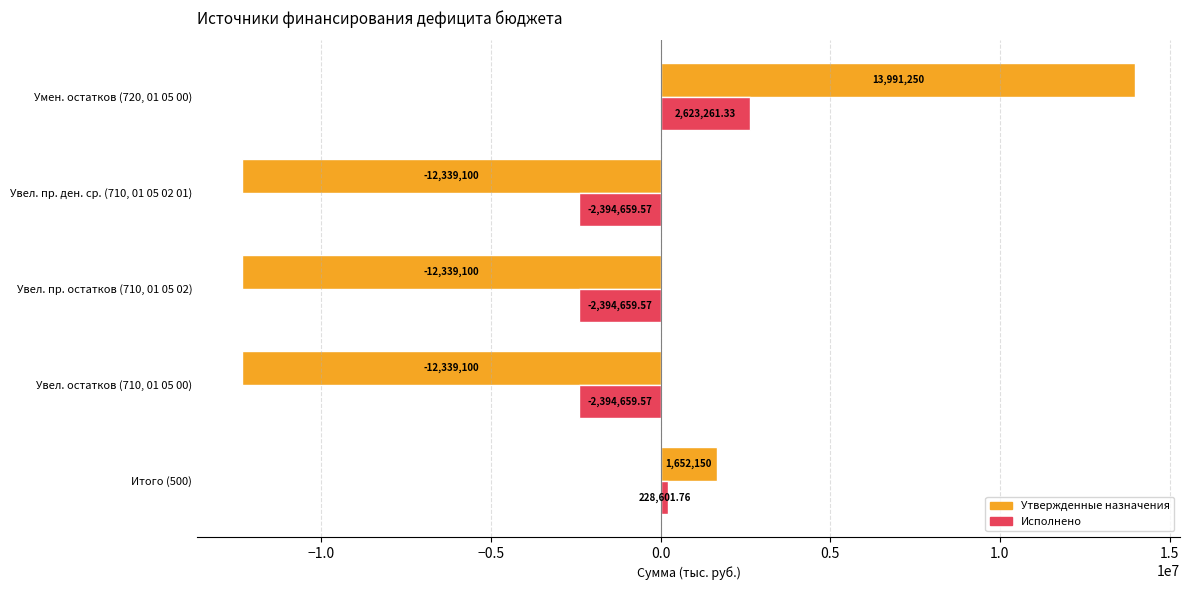

Which series has the largest total across all categories?

Исполнено